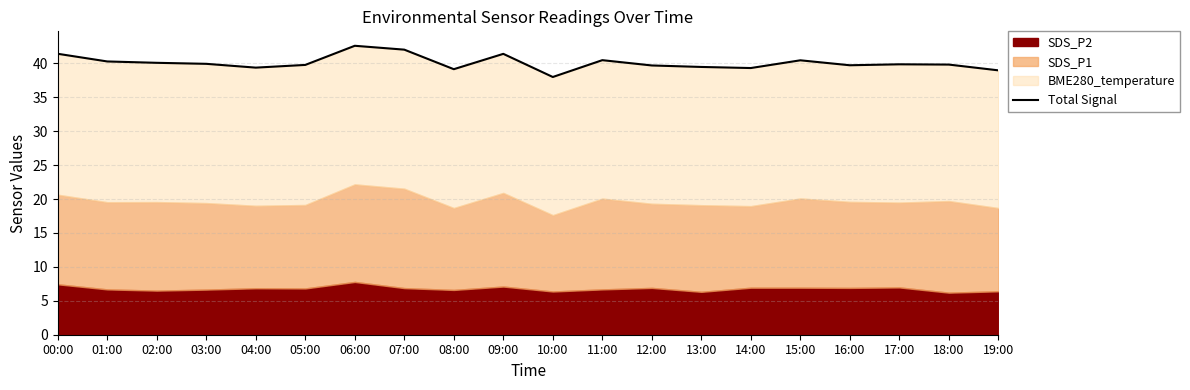

What is the change in value from 05:00 to 17:00?

+0.1